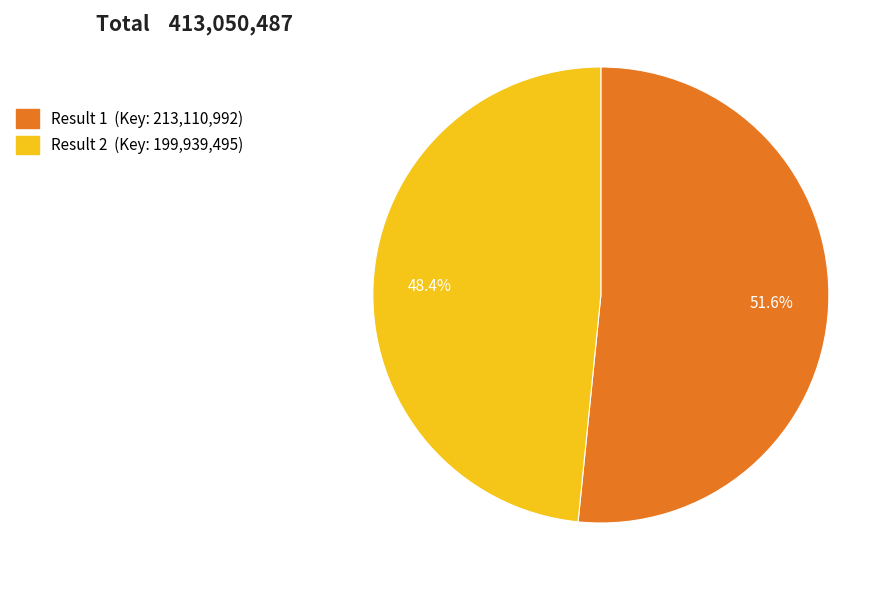

Is there any slice that represents more than half of the pie?

Yes